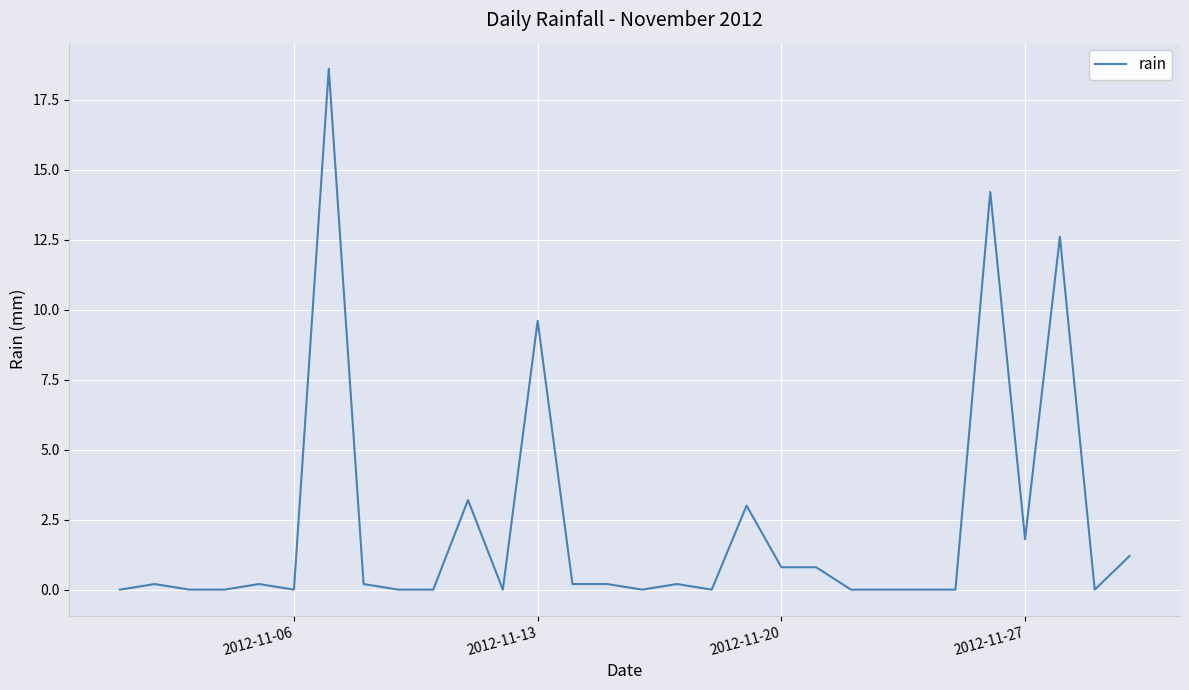

Reading left to right, transcribe all the data shown in this chart.

0.0	0.2	0.0	0.0	0.2	0.0	18.6	0.2	0.0	0.0	3.2	0.0	9.6	0.2	0.2	0.0	0.2	0.0	3.0	0.8	0.8	0.0	0.0	0.0	0.0	14.2	1.8	12.6	0.0	1.2